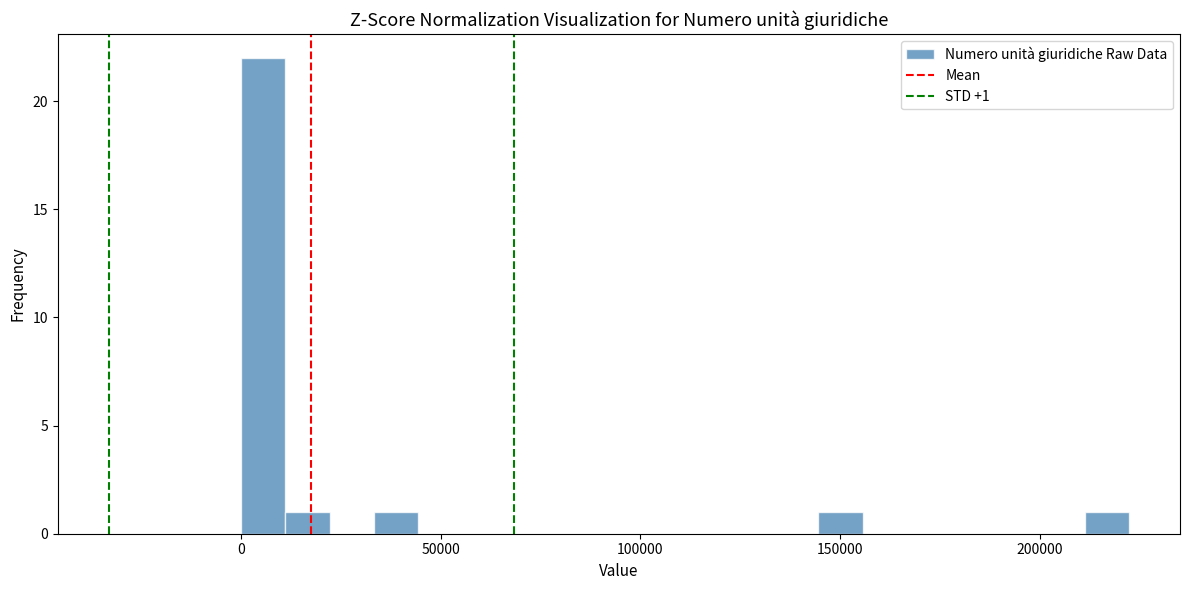

Around what value on the x-axis is the tallest bar? Give the approximate position of its centre, as read against the axis.

5000